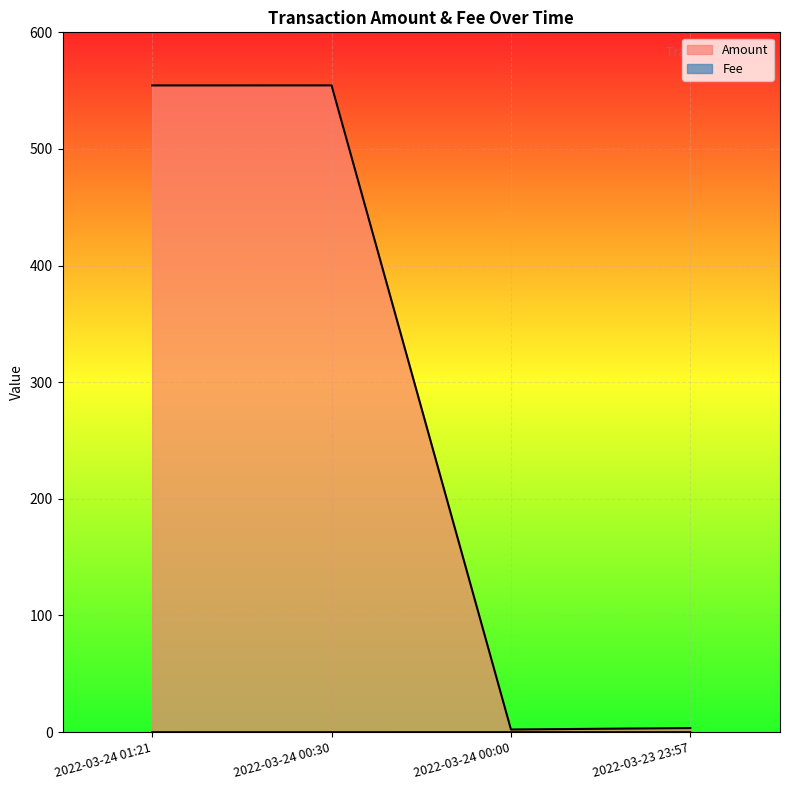

What is the label of the 4th point from the left?

2022-03-23 23:57